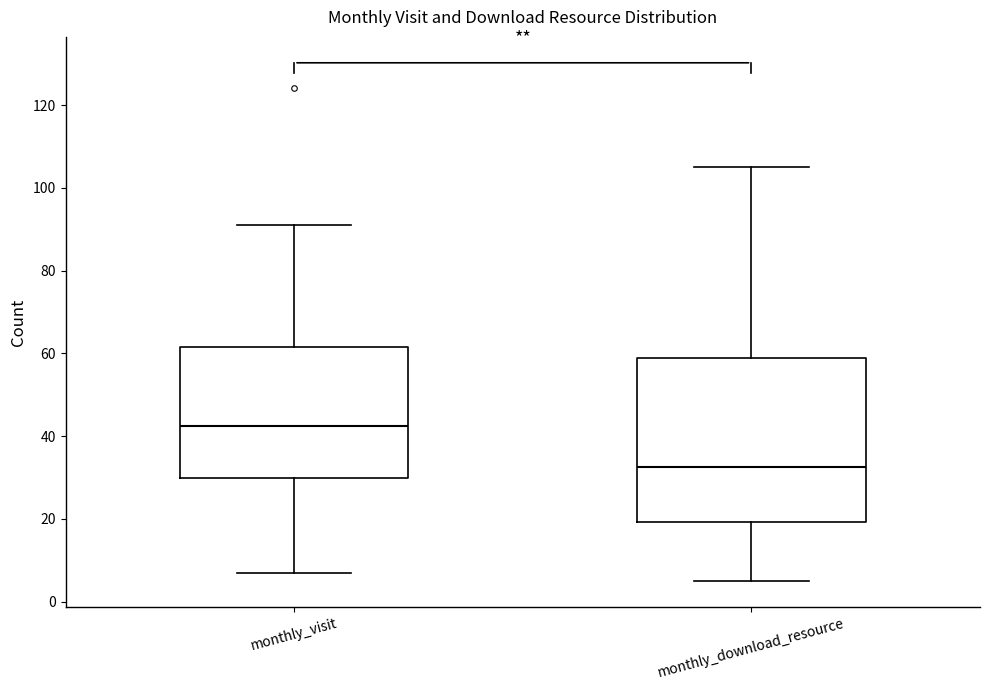

Reading left to right, read every box against the y-axis: the position of its median line, the range the box covers, and the ends of its whiskers. The values are not printed on the chart, so give them approximately, as read against the axis.

monthly_visit: median 42, box 30 to 62, whiskers 8 to 92
monthly_download_resource: median 32, box 20 to 60, whiskers 6 to 106